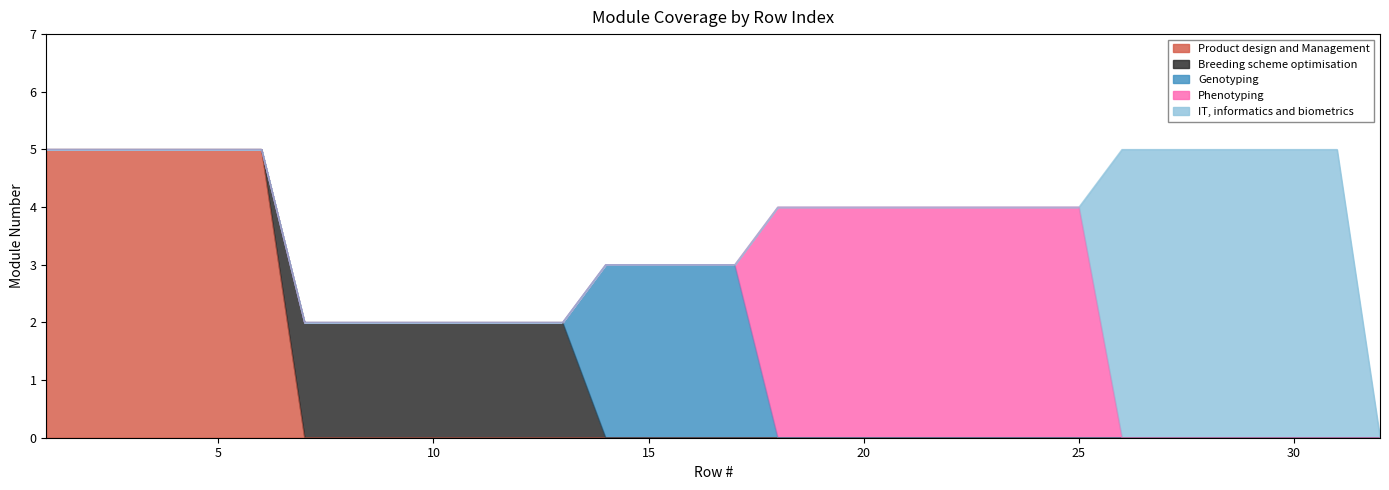

What is the difference between the second highest and second lowest values in the IT, informatics and biometrics series?

5